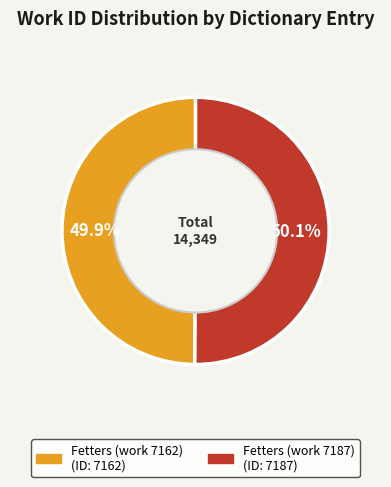

What percentage is the Fetters (work 7187) slice, to the nearest percent?

50%